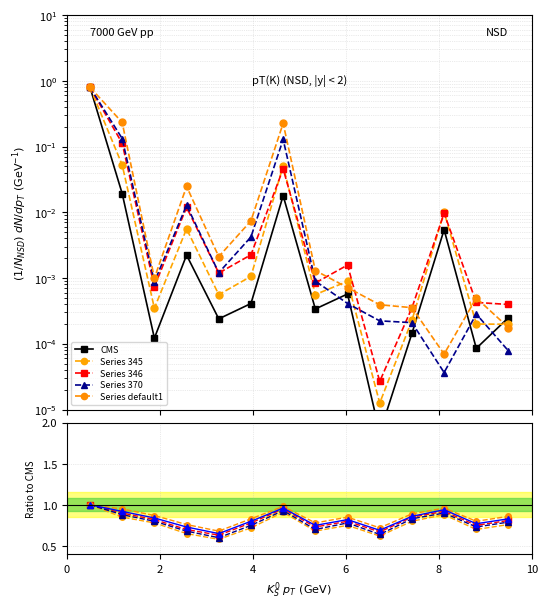

Which series has the largest total across all categories?

Series default1